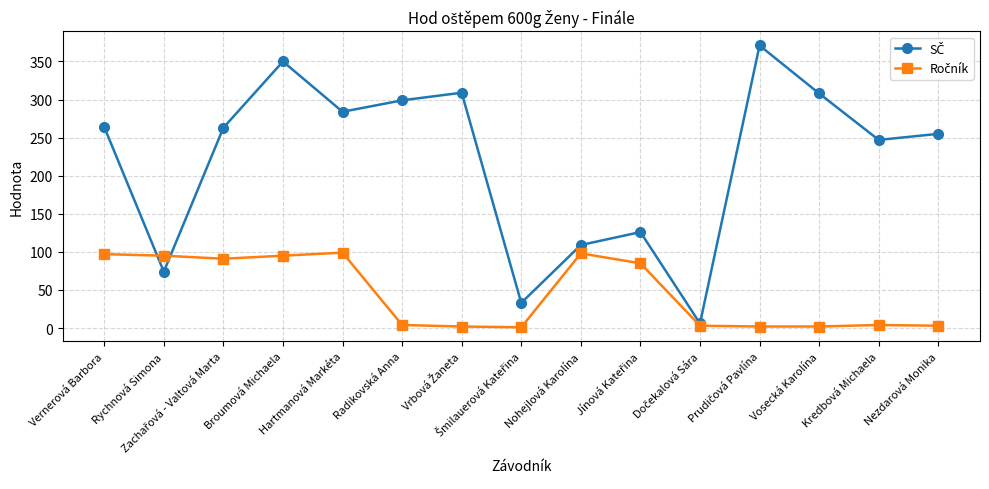

At which category is the sum across all series the highest?

Broumová Michaela